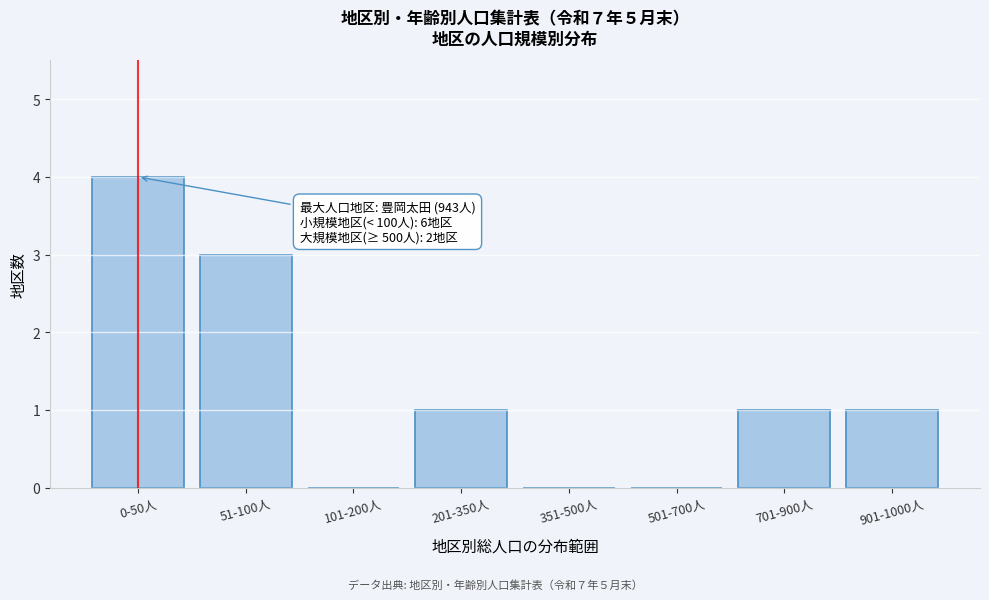

Reading left to right, extract all data points from this chart.

0-50人=4	51-100人=3	101-200人=0	201-350人=1	351-500人=0	501-700人=0	701-900人=1	901-1000人=1